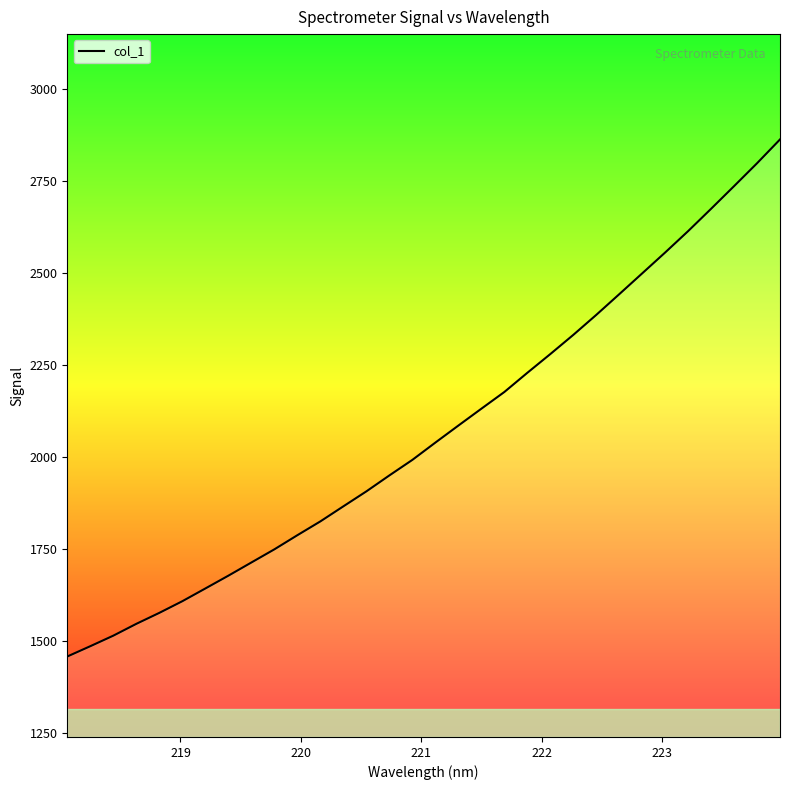

What is the difference between the maximum and minimum values?

1405.7